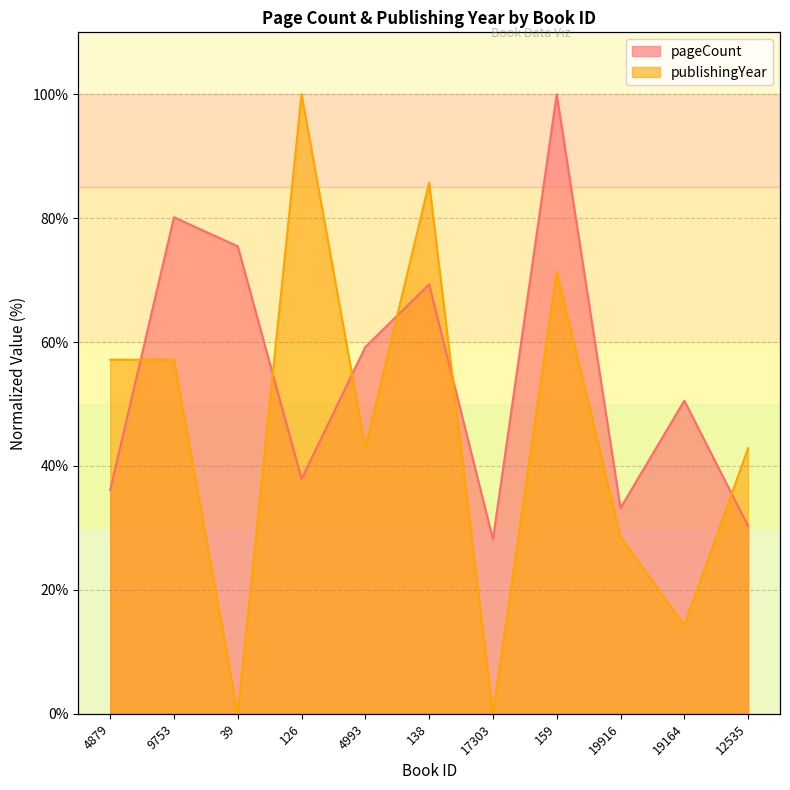

How many data points does each series have?

11